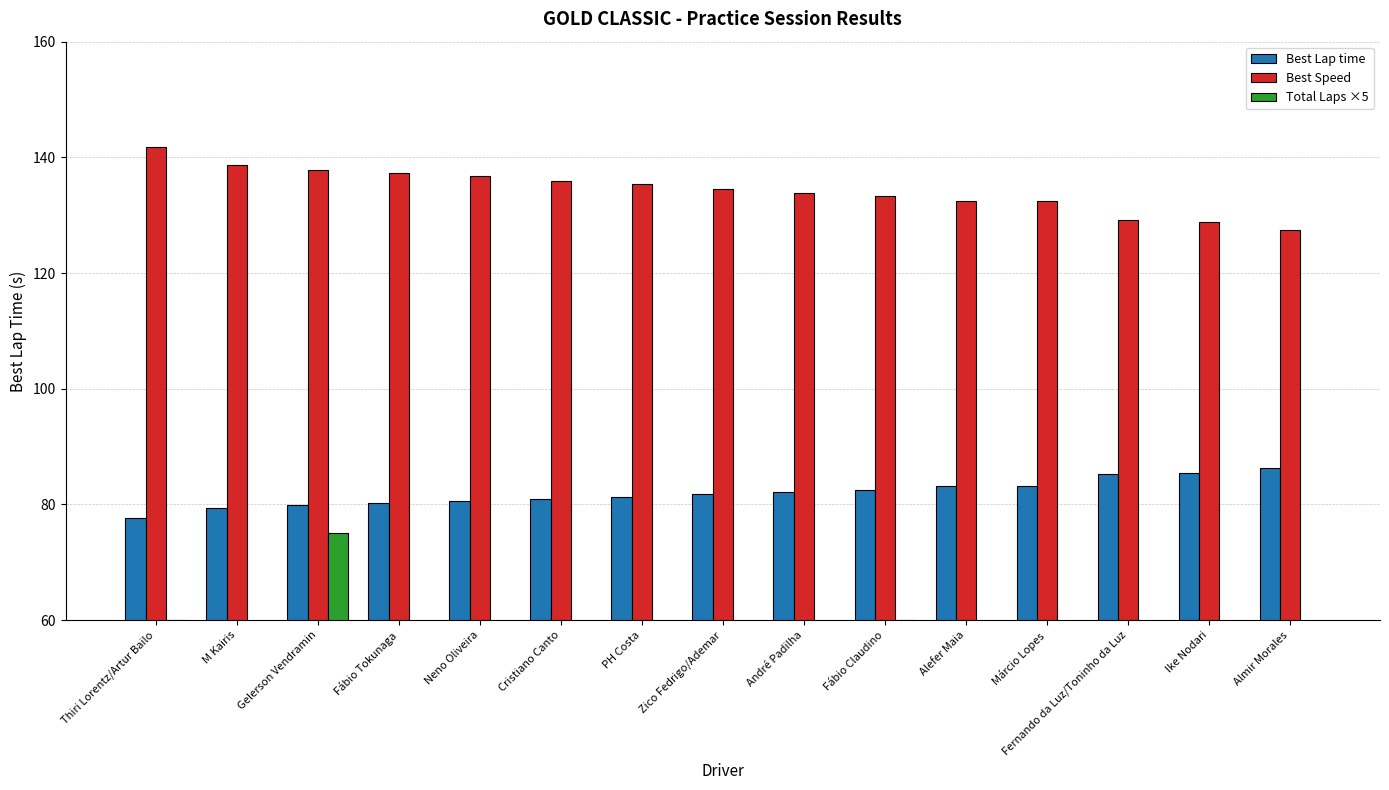

Which category has the lowest value across all series?

Neno Oliveira